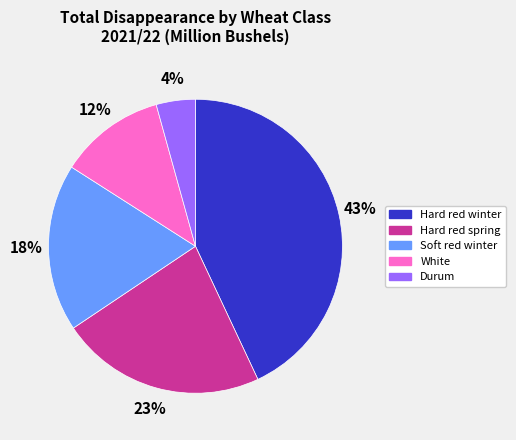

Combined, do White and Hard red winter account for over 50%?

Yes